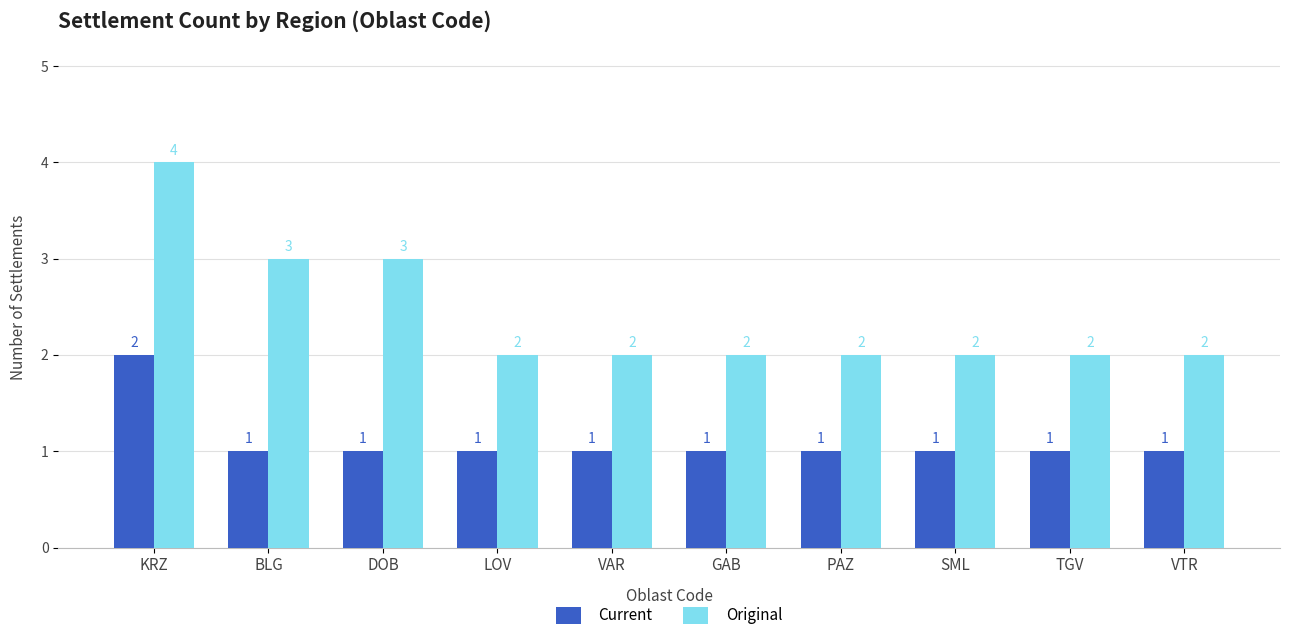

How many categories are shown in the chart?

10